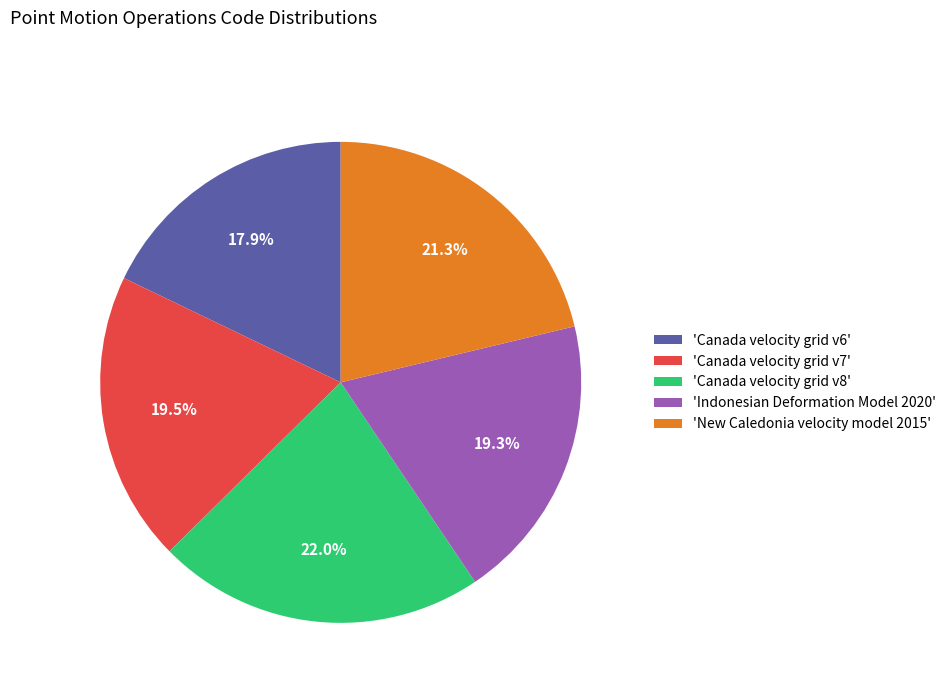

Which category has the biggest portion of the pie?

'Canada velocity grid v8'